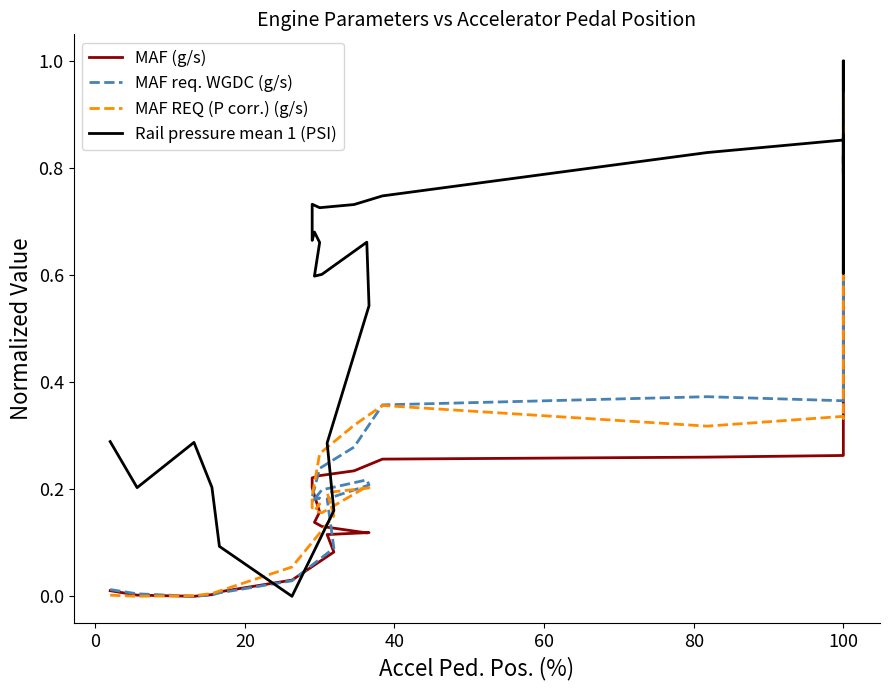

Does the chart display data point markers on the line(s)?

No